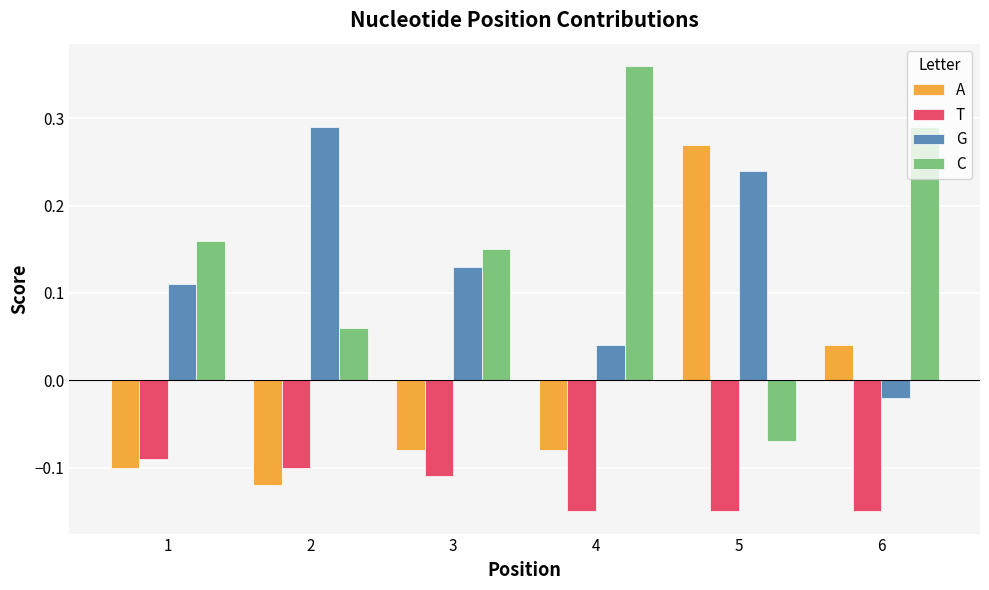

Where is G nearest to the value 0?

6